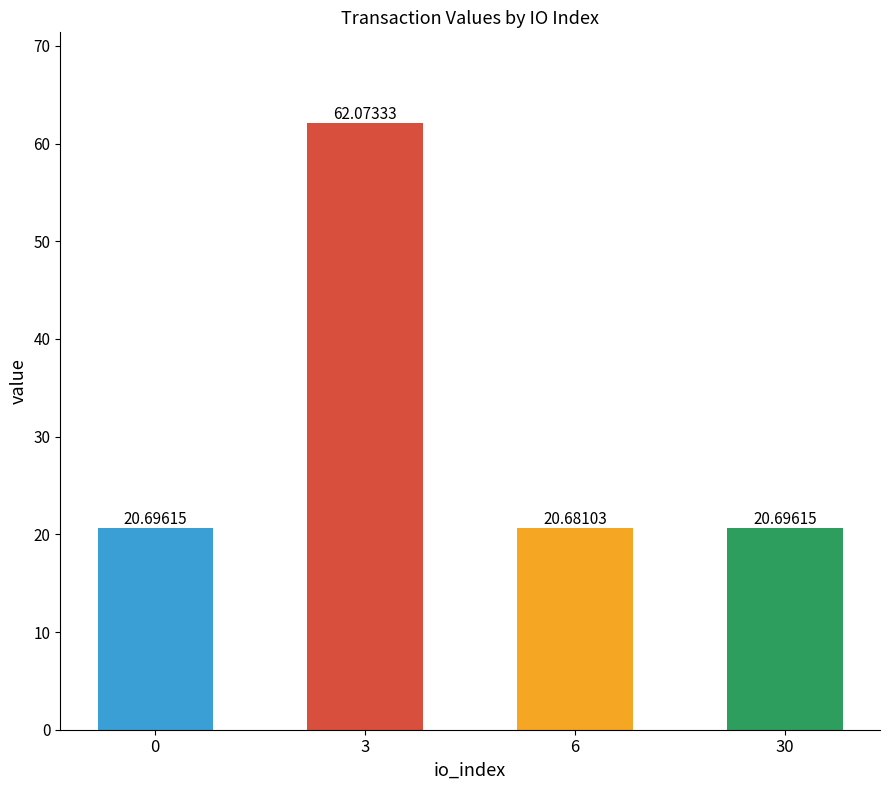

How many categories are shown in the chart?

4